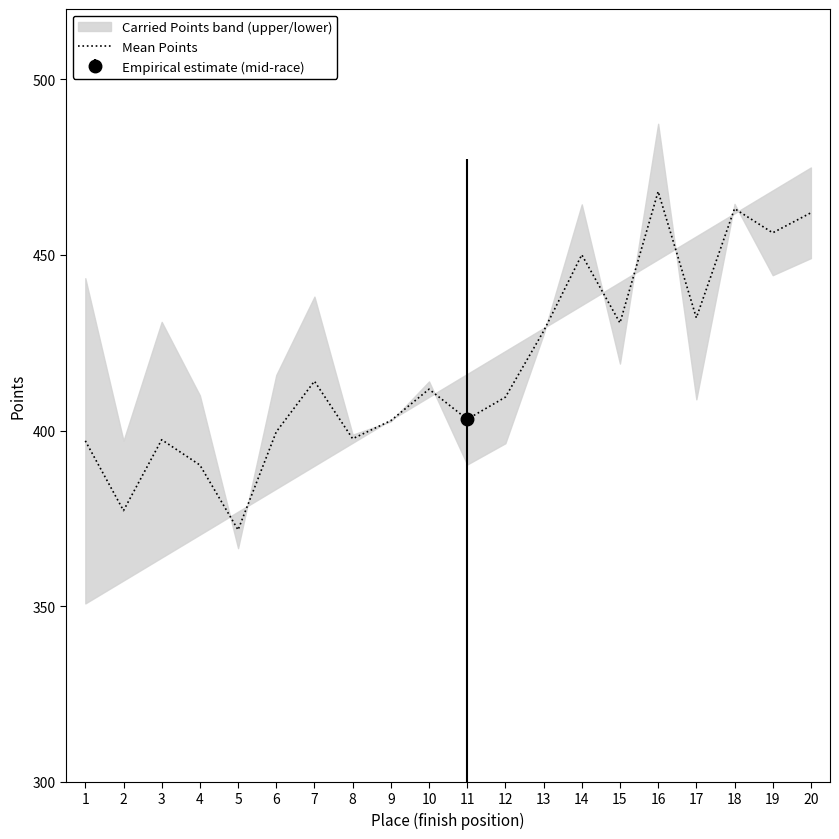

Read the value at 20.

462.0